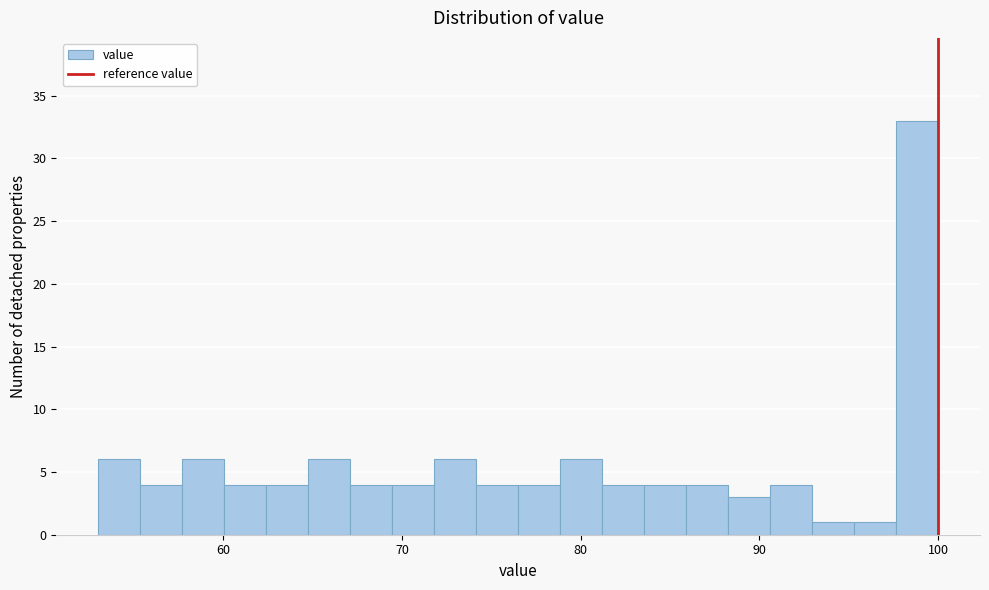

Around what value on the x-axis is the tallest bar? Give the approximate position of its centre, as read against the axis.

99